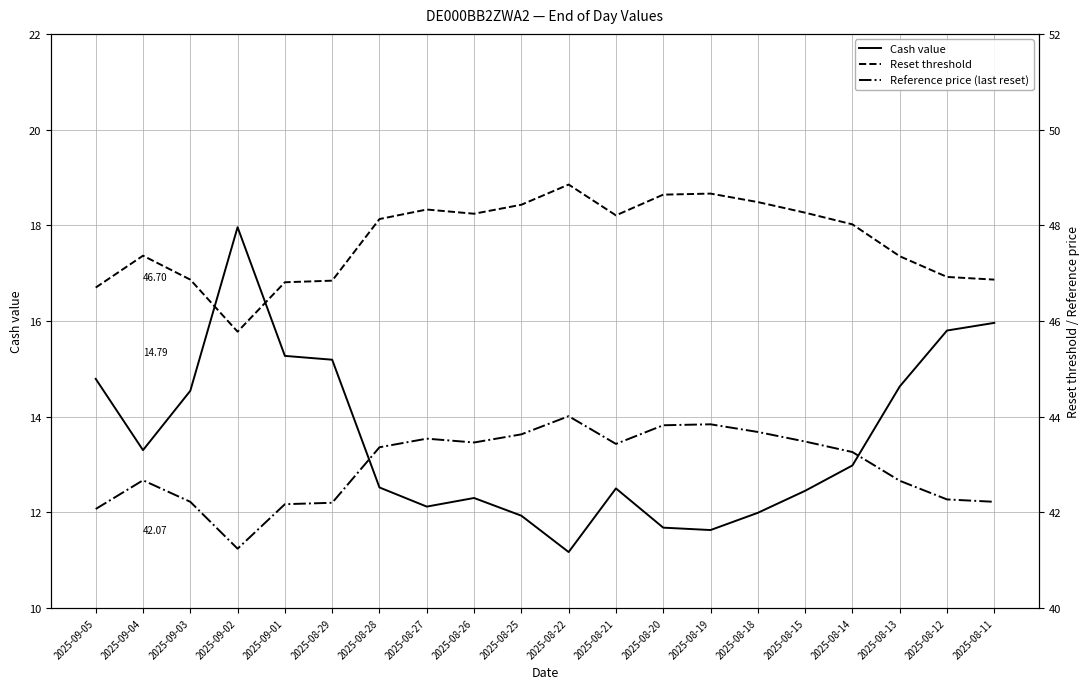

The value of Reset threshold at 2025-08-26 is 80.7. True or false?

False